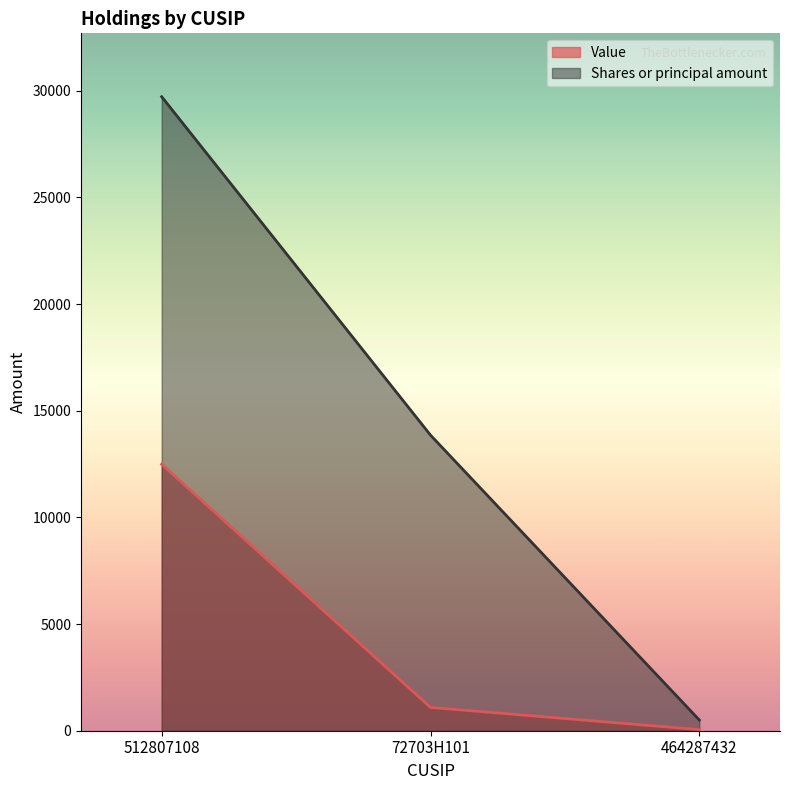

Reading left to right, what are all the values shown in this chart?

Value: 12492	1092	50
Shares or principal amount: 29722	13857	500